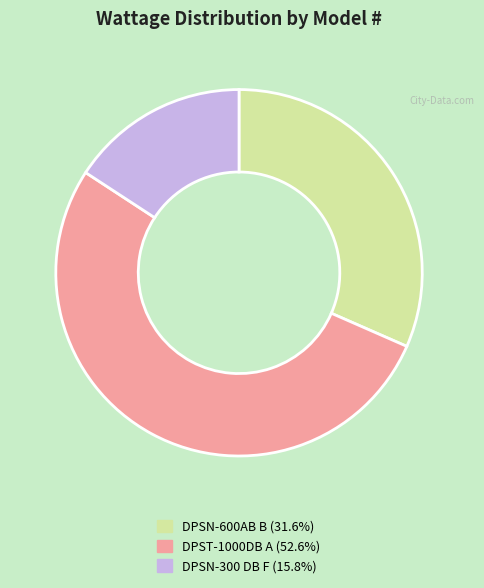

The DPSN-300 DB F slice represents 26% of the pie. True or false?

False